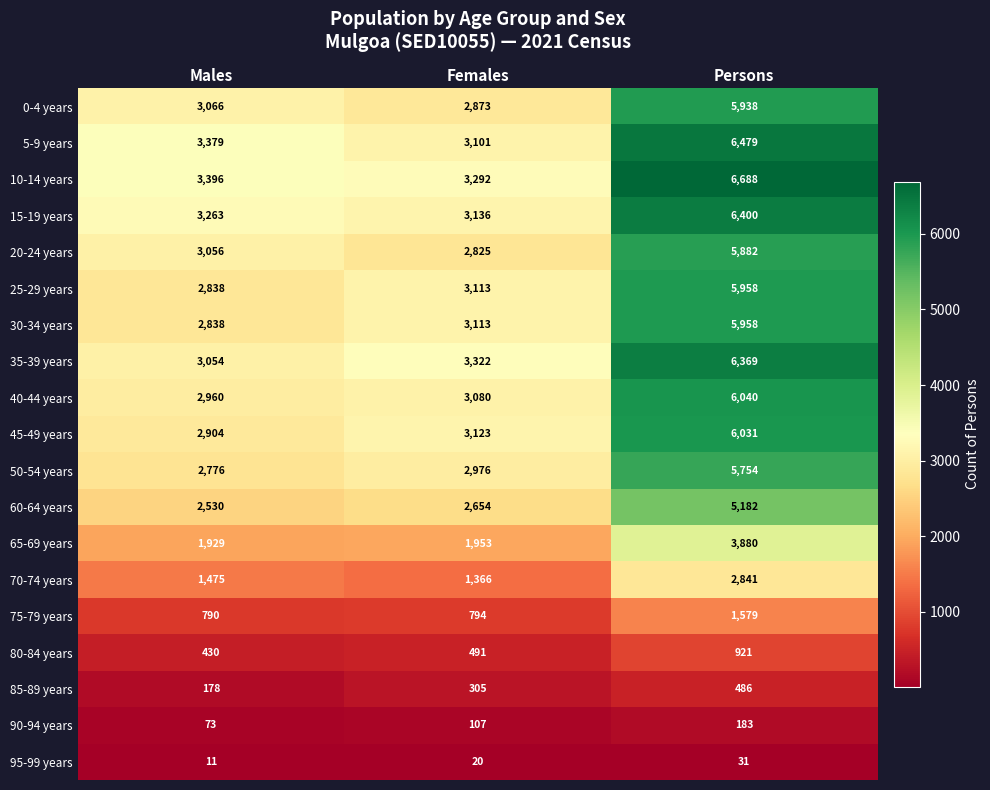

Count the number of categories in the chart.

3